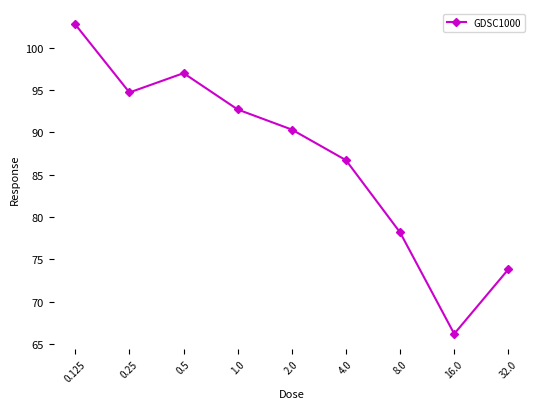

Reading left to right, extract all data points from this chart.

0.125=102.8	0.25=94.7	0.5=97.0	1.0=92.7	2.0=90.3	4.0=86.7	8.0=78.2	16.0=66.2	32.0=73.8